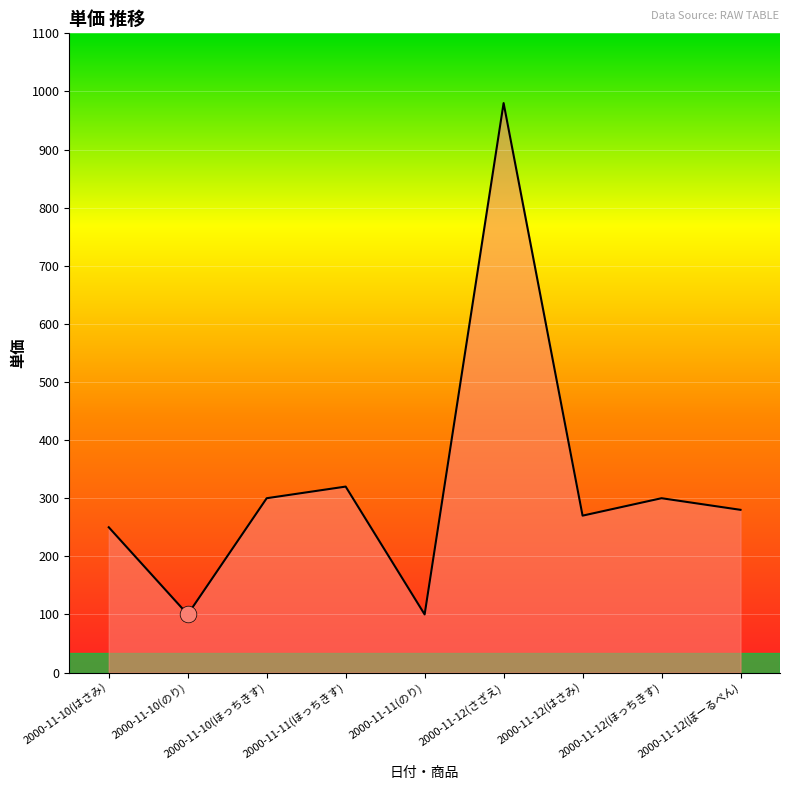

How many values are below 280?

4